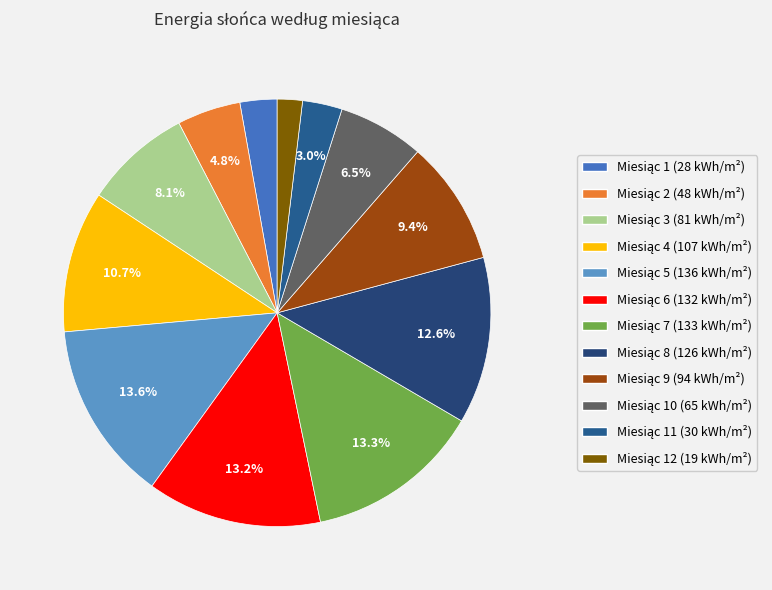

How many slices are in this pie chart?

12